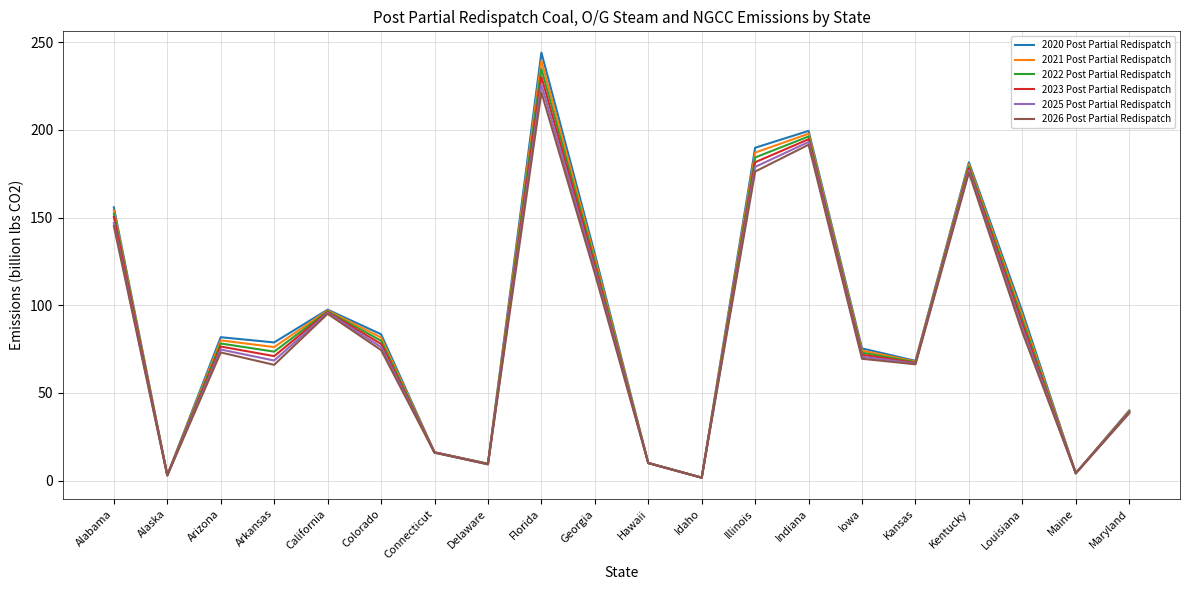

The 2022 Post Partial Redispatch series shows 96.5 at California. True or false?

True